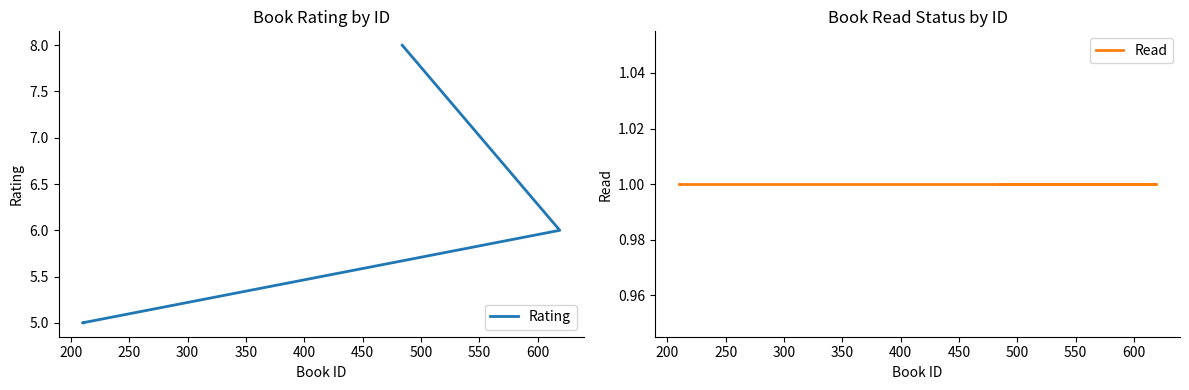

What are all the series names shown in the legend?

Rating, Read